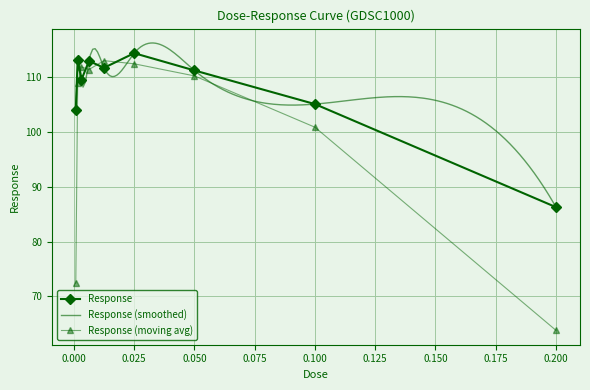

Reading left to right, extract all data points from this chart.

0.00078125=104.1	0.0015625=113.2	0.003125=109.6	0.00625=113.0	0.0125=111.8	0.025=114.4	0.05=111.3	0.1=105.1	0.2=86.3